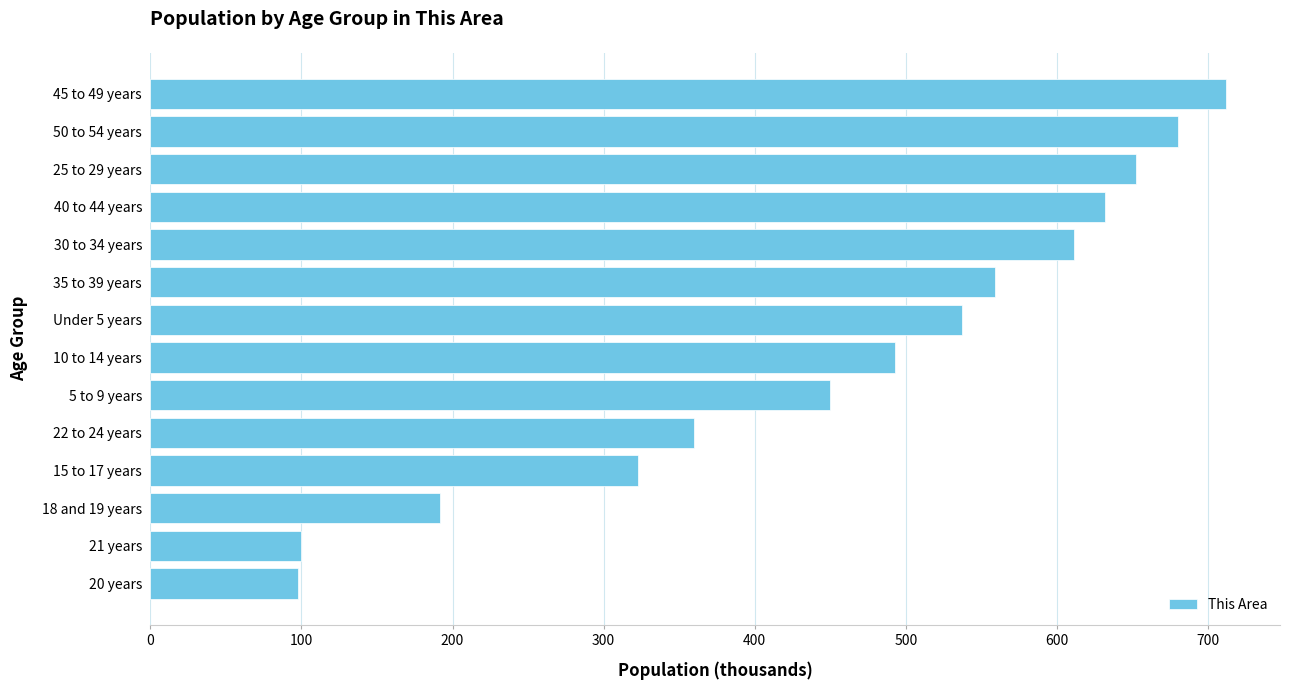

Which label corresponds to the largest value in the chart?

45 to 49 years